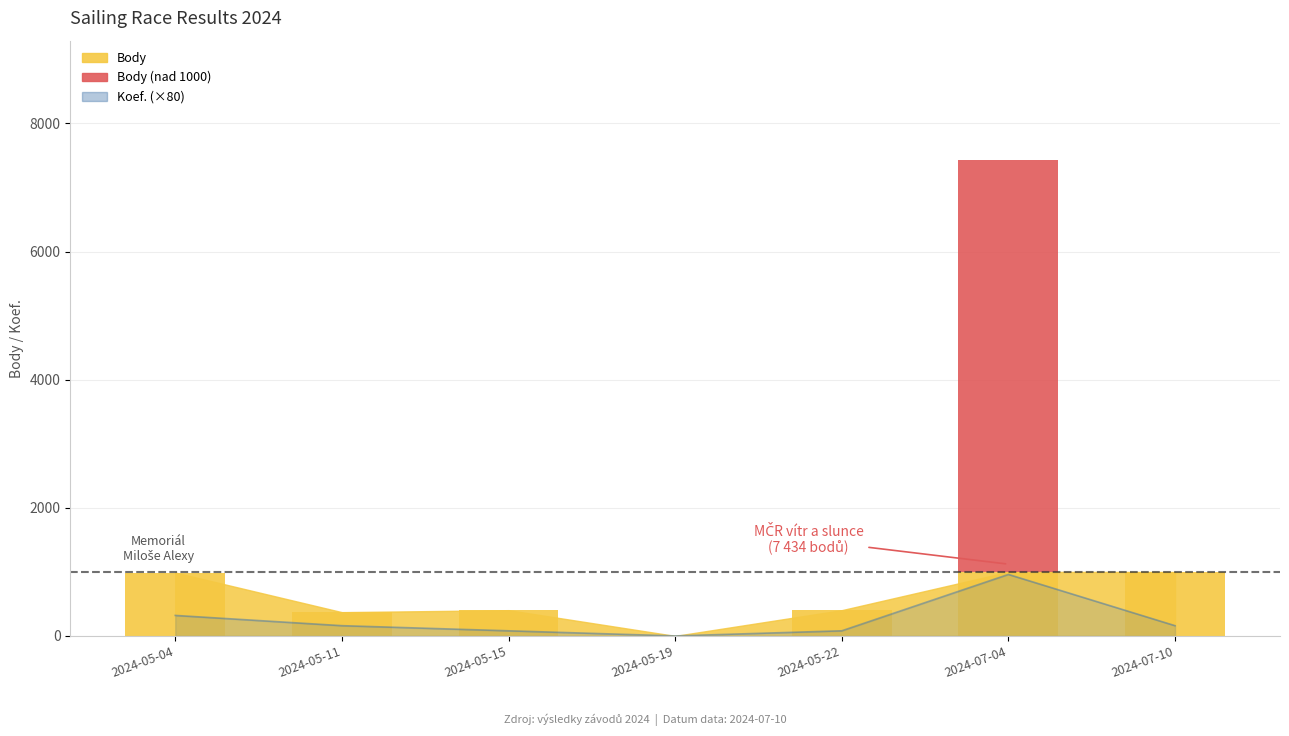

How many bars are there in total?

7